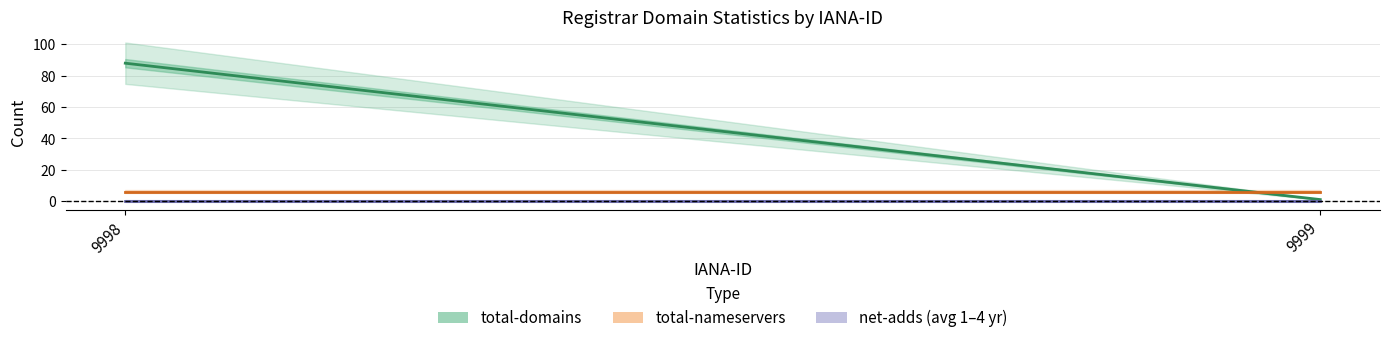

At which category is the sum across all series the highest?

9998